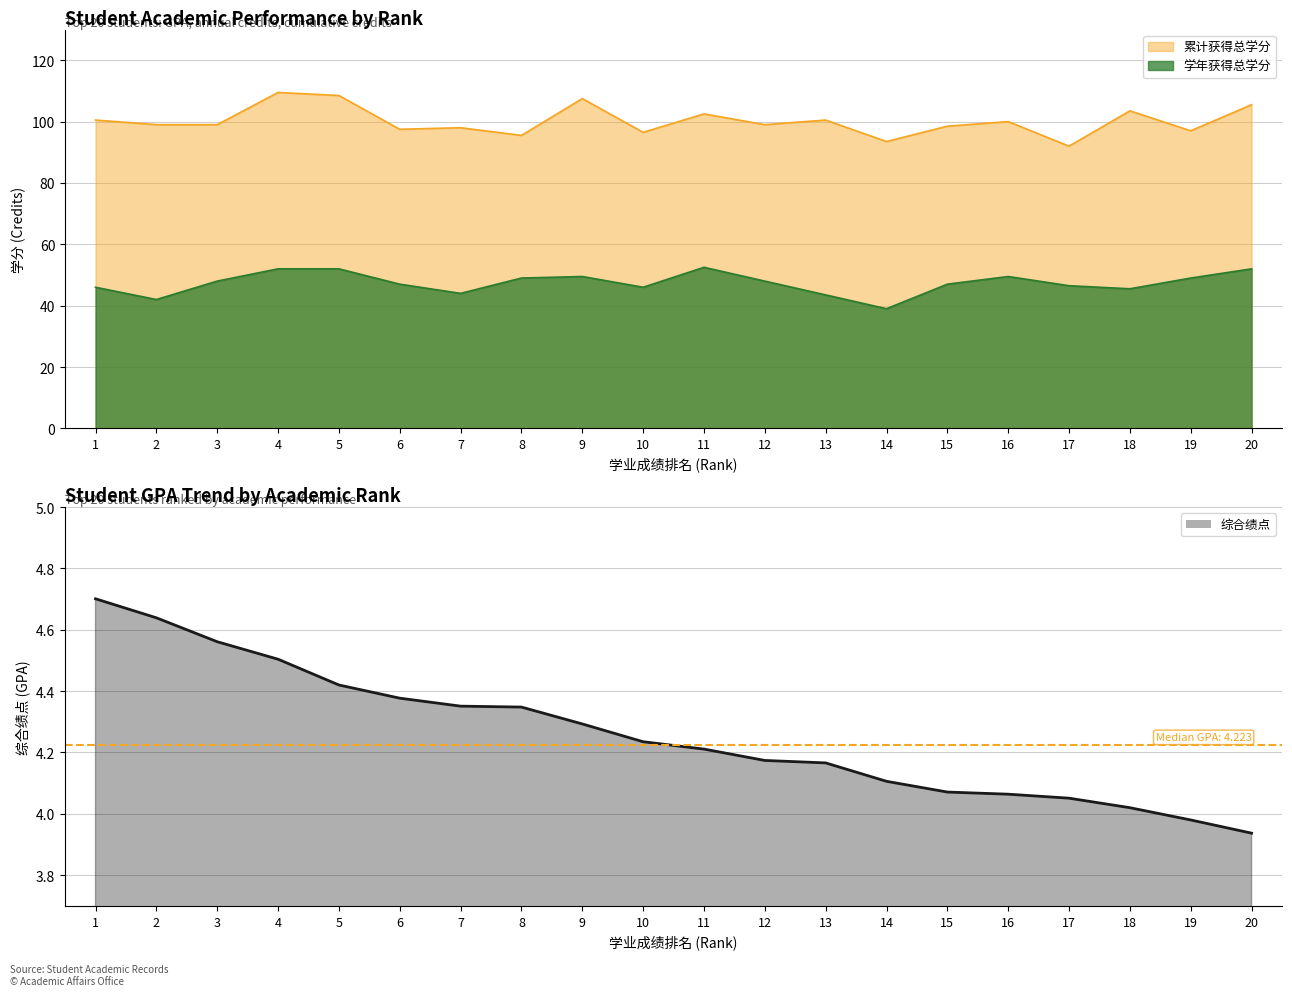

What is the change in value from 8 to 17?

-0.3